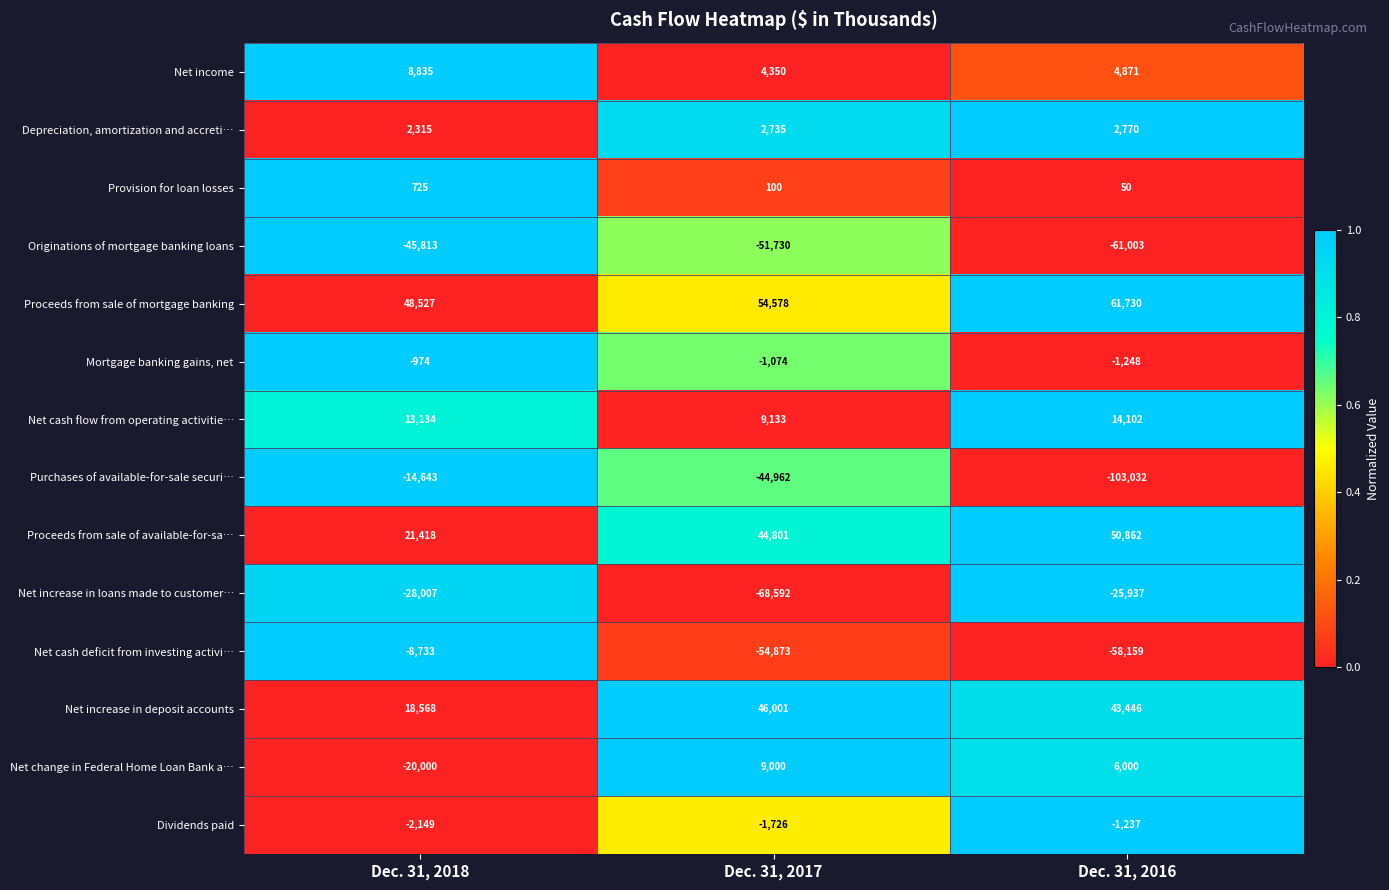

Which series has the largest range (max minus min)?

Purchases of available-for-sale securi…